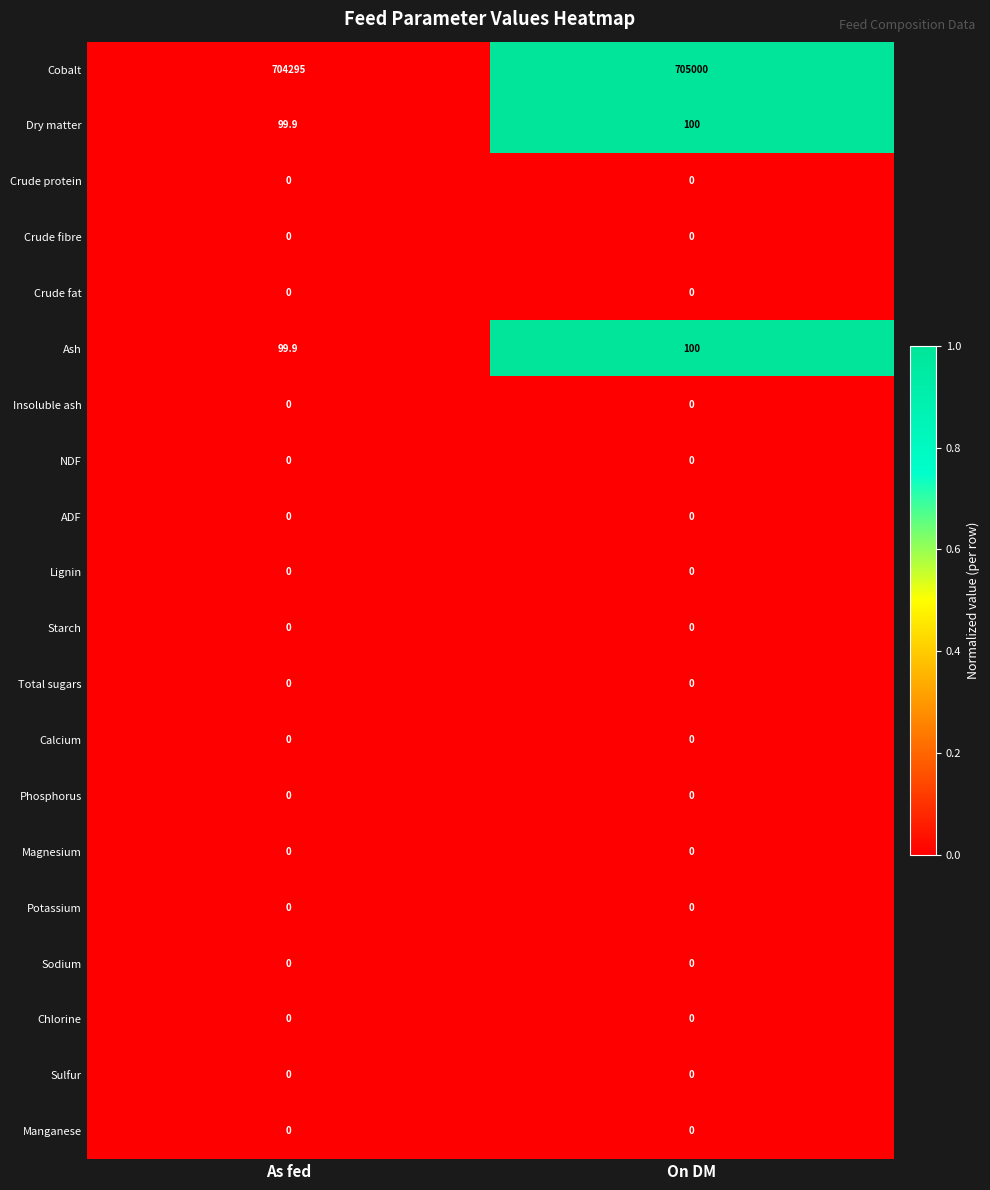

How many categories are shown in the chart?

2